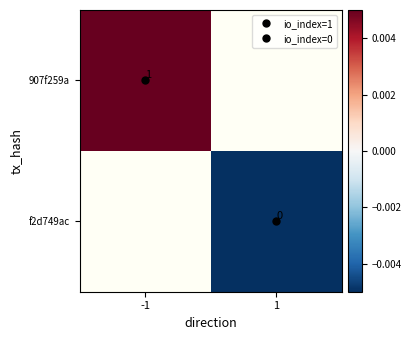

Which category has the highest value in the f2d749ac series?

-1